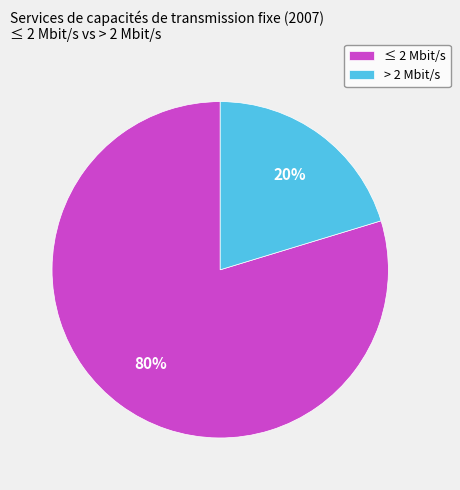

To the nearest percent, what is the average slice percentage?

50%